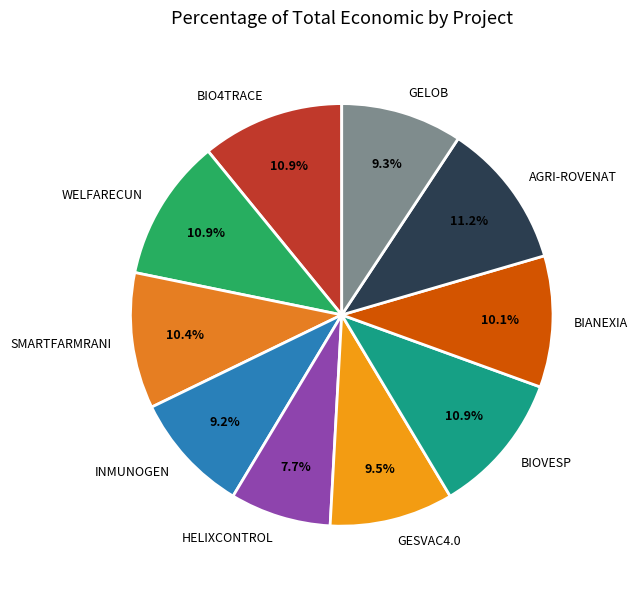

What percentage do AGRI-ROVENAT and SMARTFARMRANI together represent?

21.6%